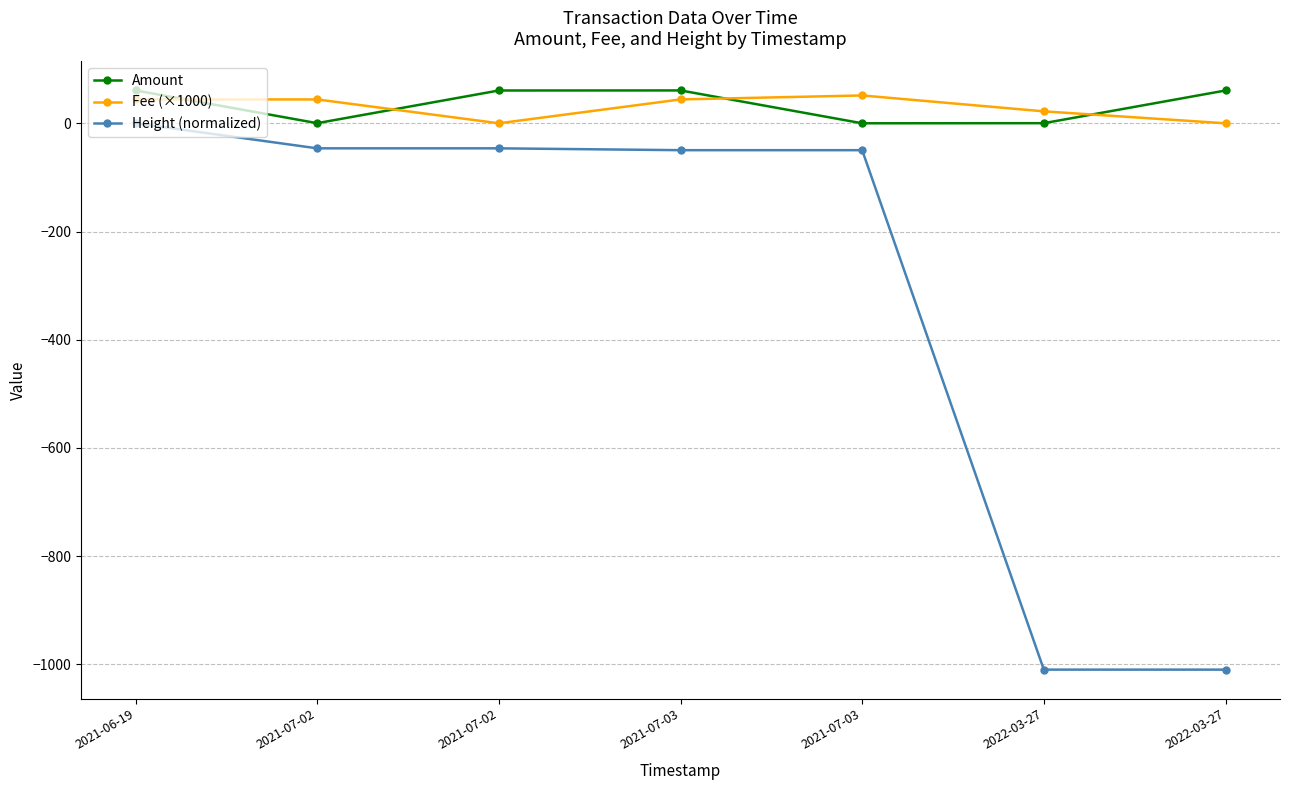

True or false: Height (normalized) and Amount cross at least once.

False